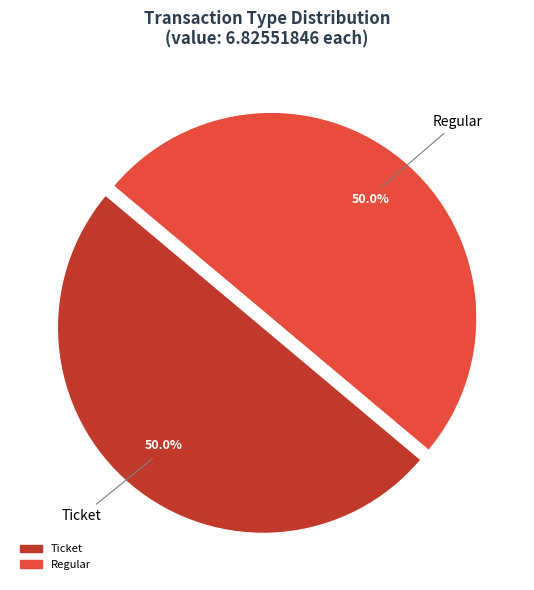

What portion of the pie excludes Ticket?

50.0%